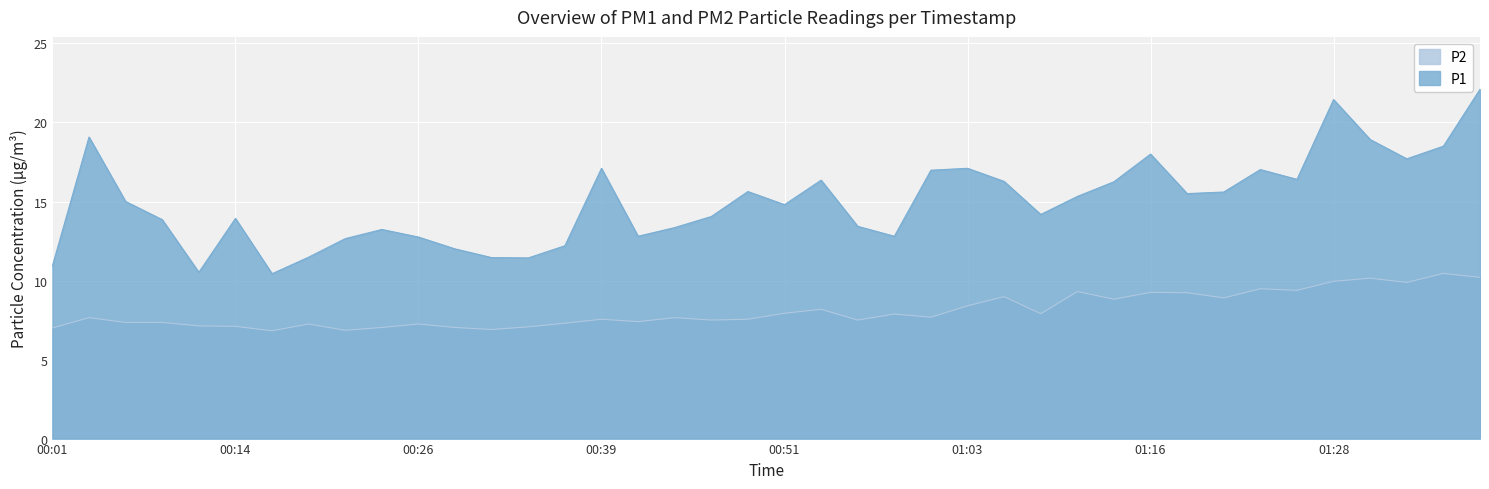

The P1 series shows 18.8 at 00:14. True or false?

False